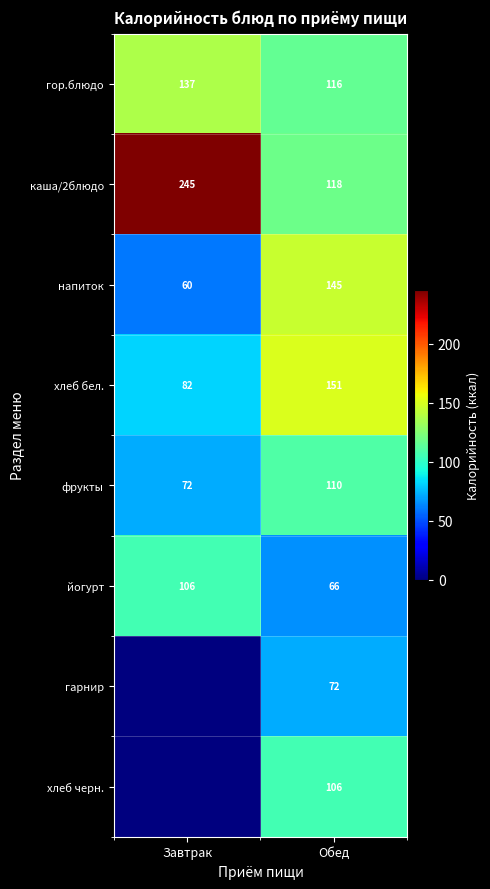

Is the value of гор.блюдо at Завтрак greater than the value of хлеб черн. at Обед?

Yes